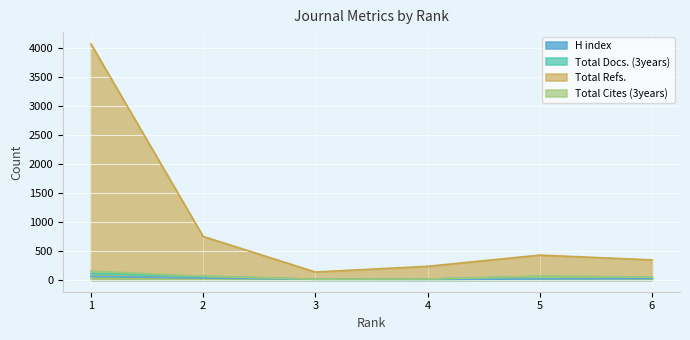

How many series are shown in this chart?

4